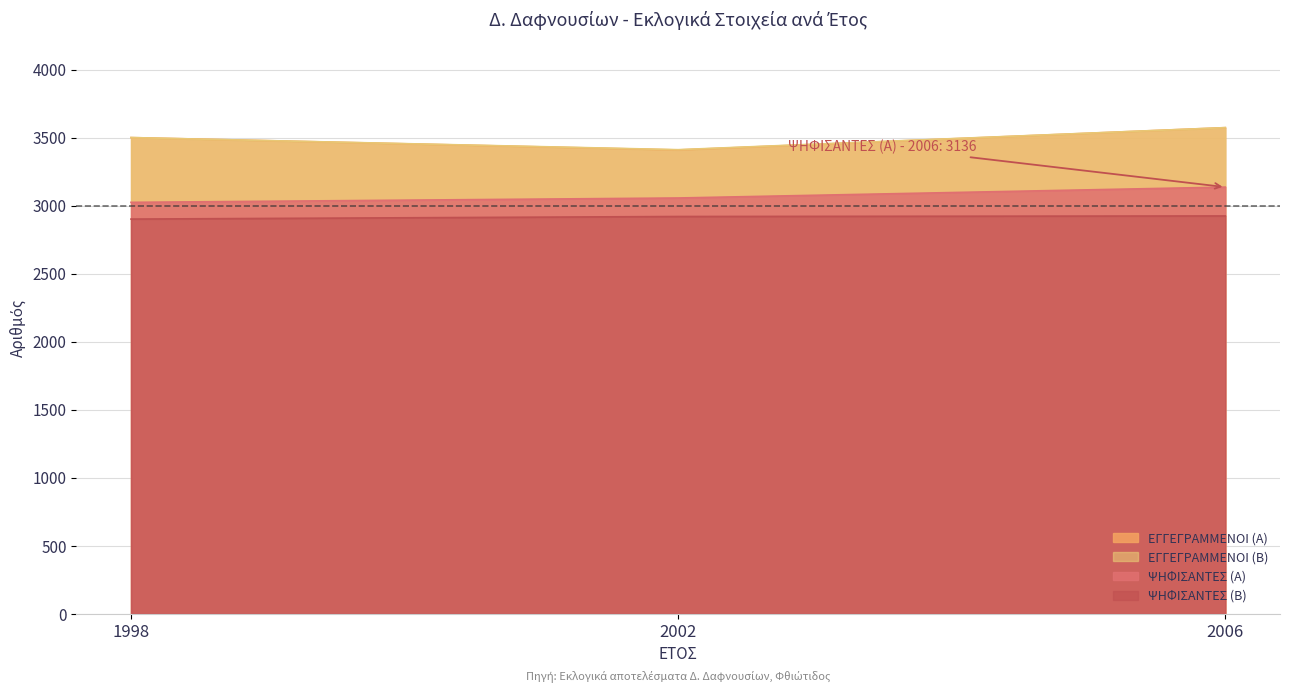

What is the difference between the maximum and minimum values in the ΨΗΦΙΣΑΝΤΕΣ (Α) series?

112